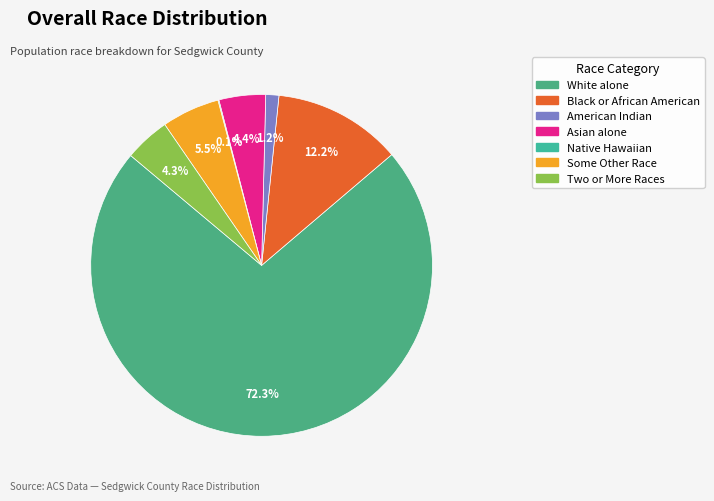

Which slice is the smallest?

Native Hawaiian and Other Pacific